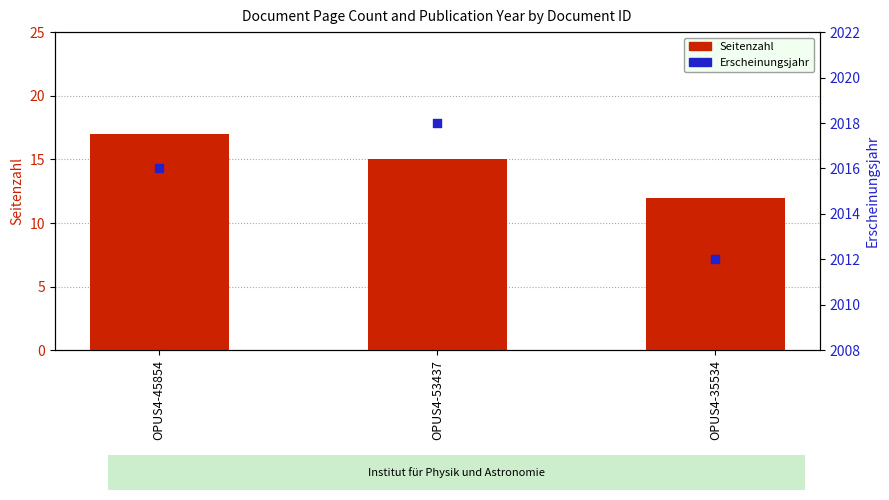

At which category is the sum across all series the highest?

OPUS4-45854